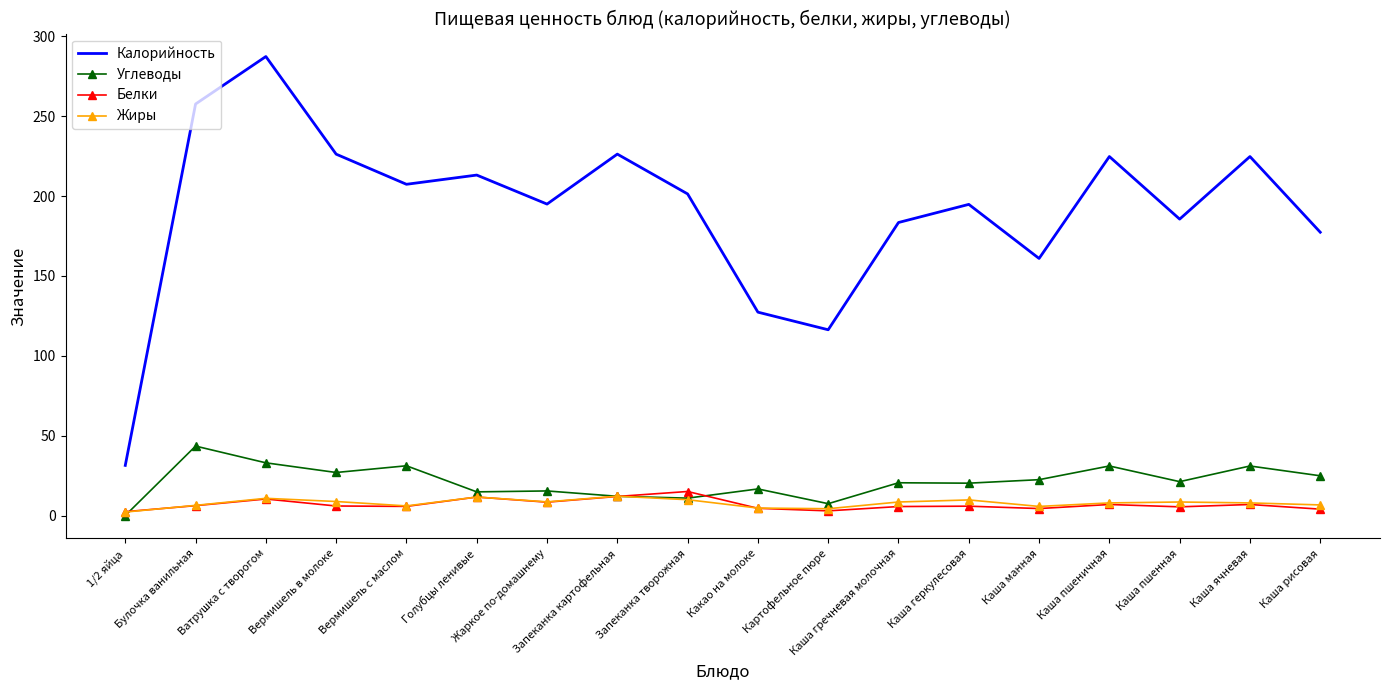

True or false: Калорийность and Углеводы intersect in this chart.

False